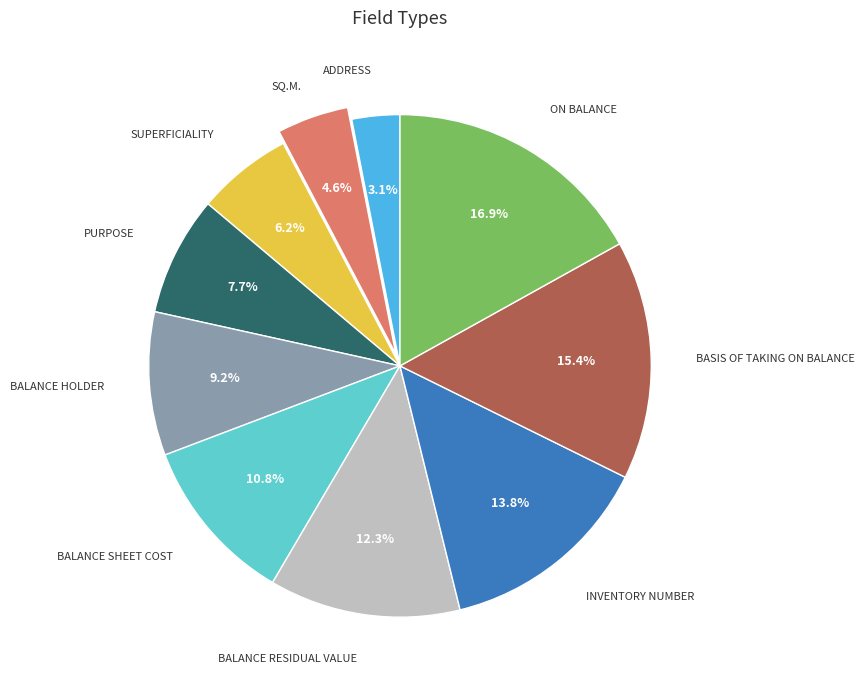

Is there any slice that represents more than half of the pie?

No